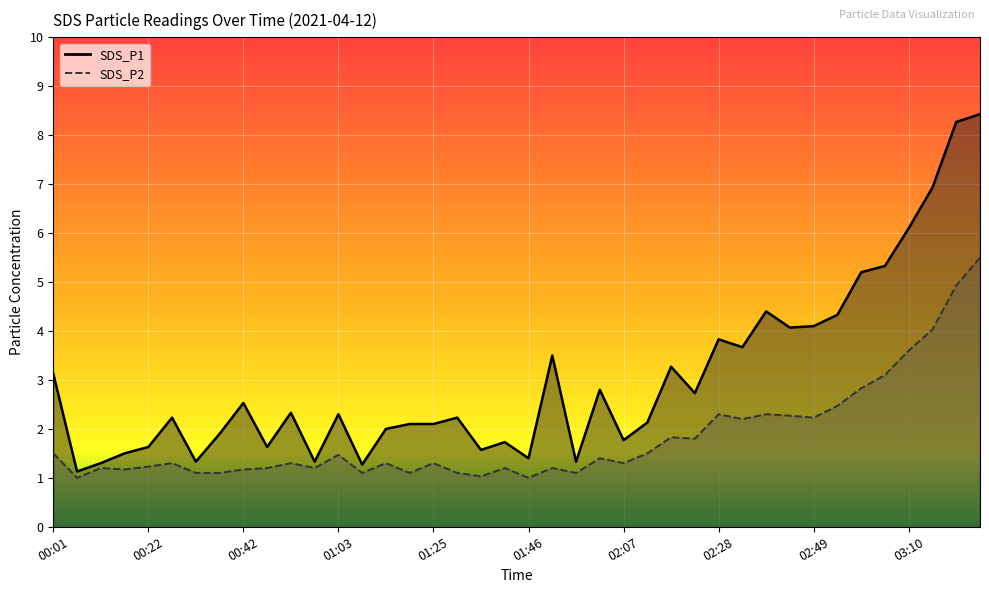

Which series has the largest range (max minus min)?

SDS_P1